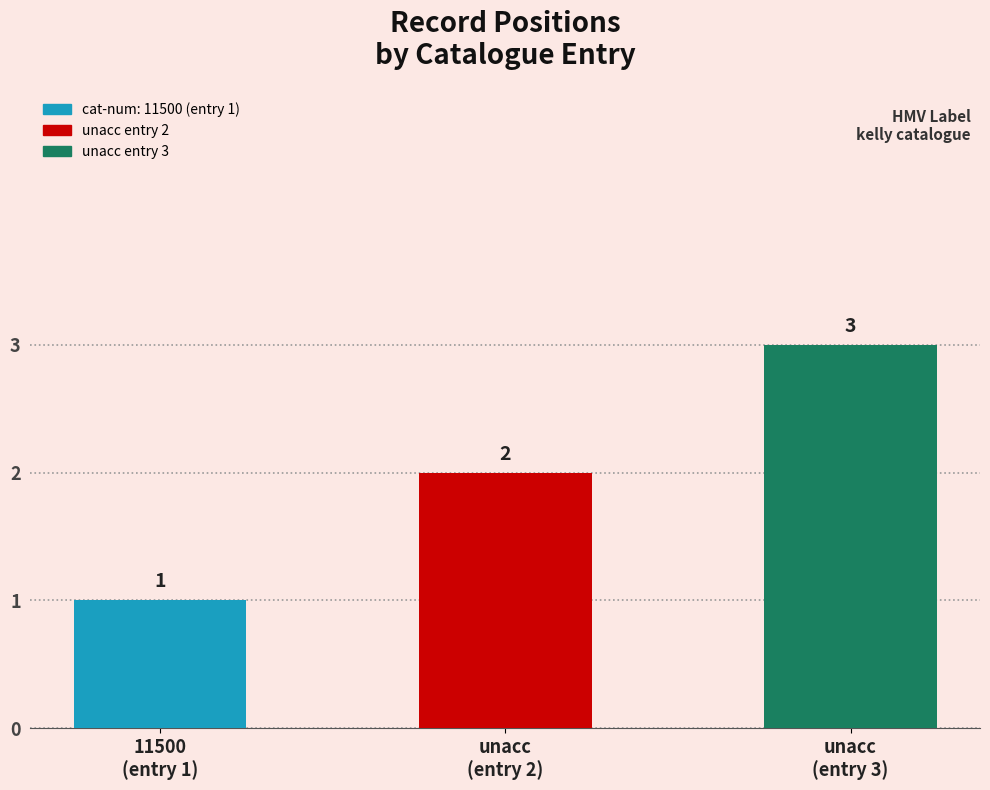

What position from the right is 11500
(entry 1)?

3